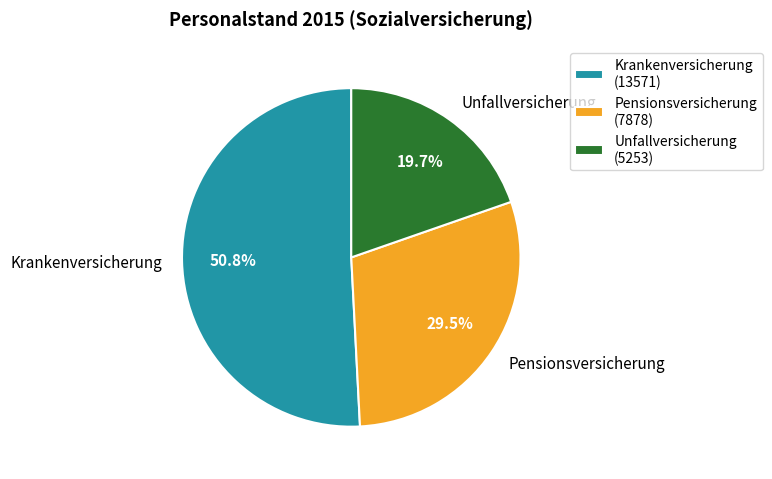

To the nearest percent, what is the combined percentage of Unfallversicherung and Krankenversicherung?

70%